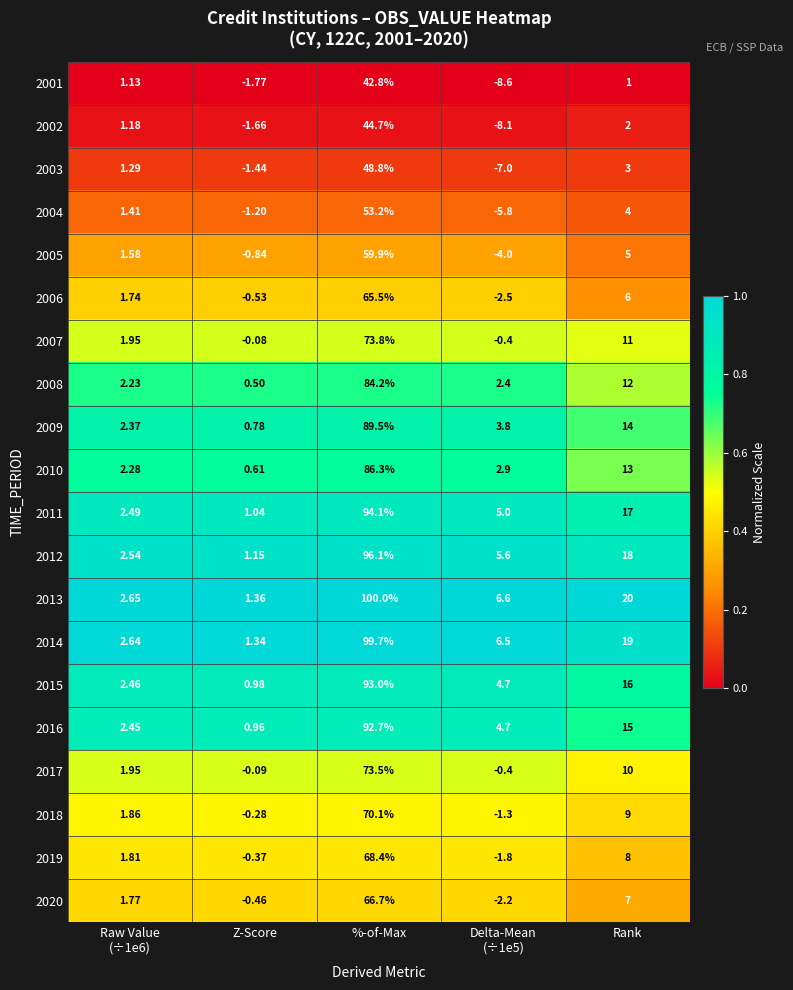

At which label is 2013 closest to 50?

Rank